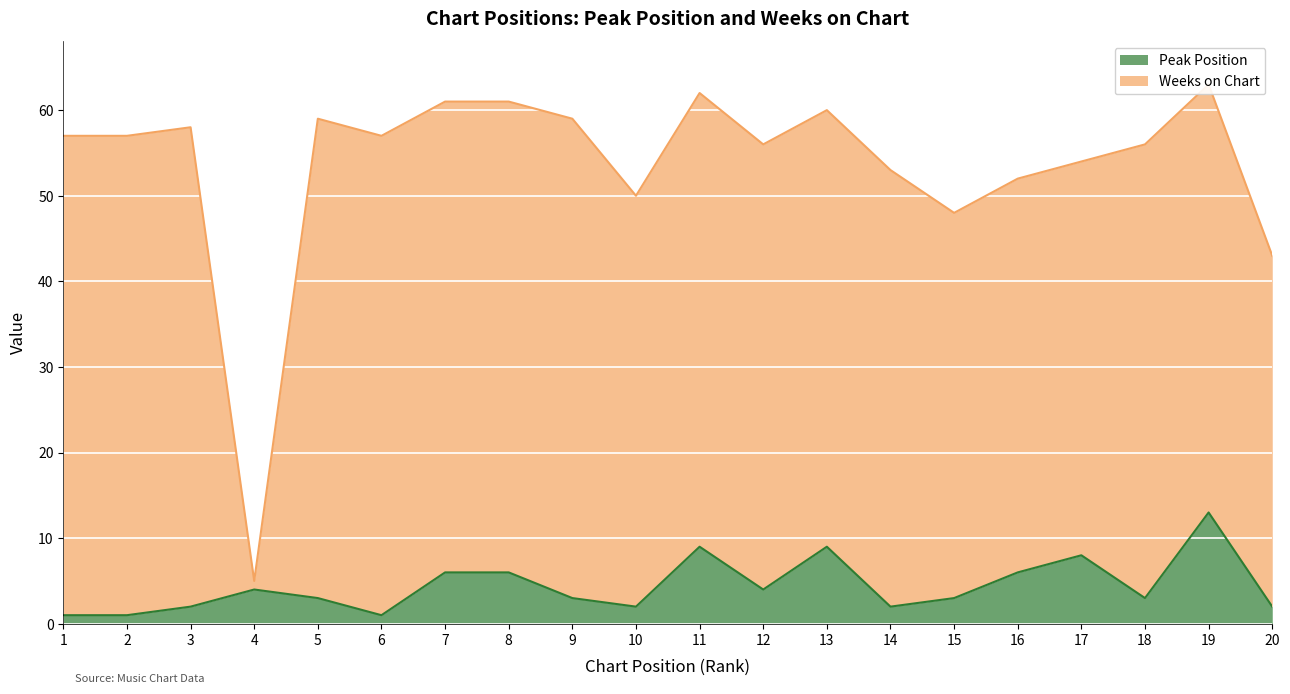

What is the maximum value shown in the chart?

13